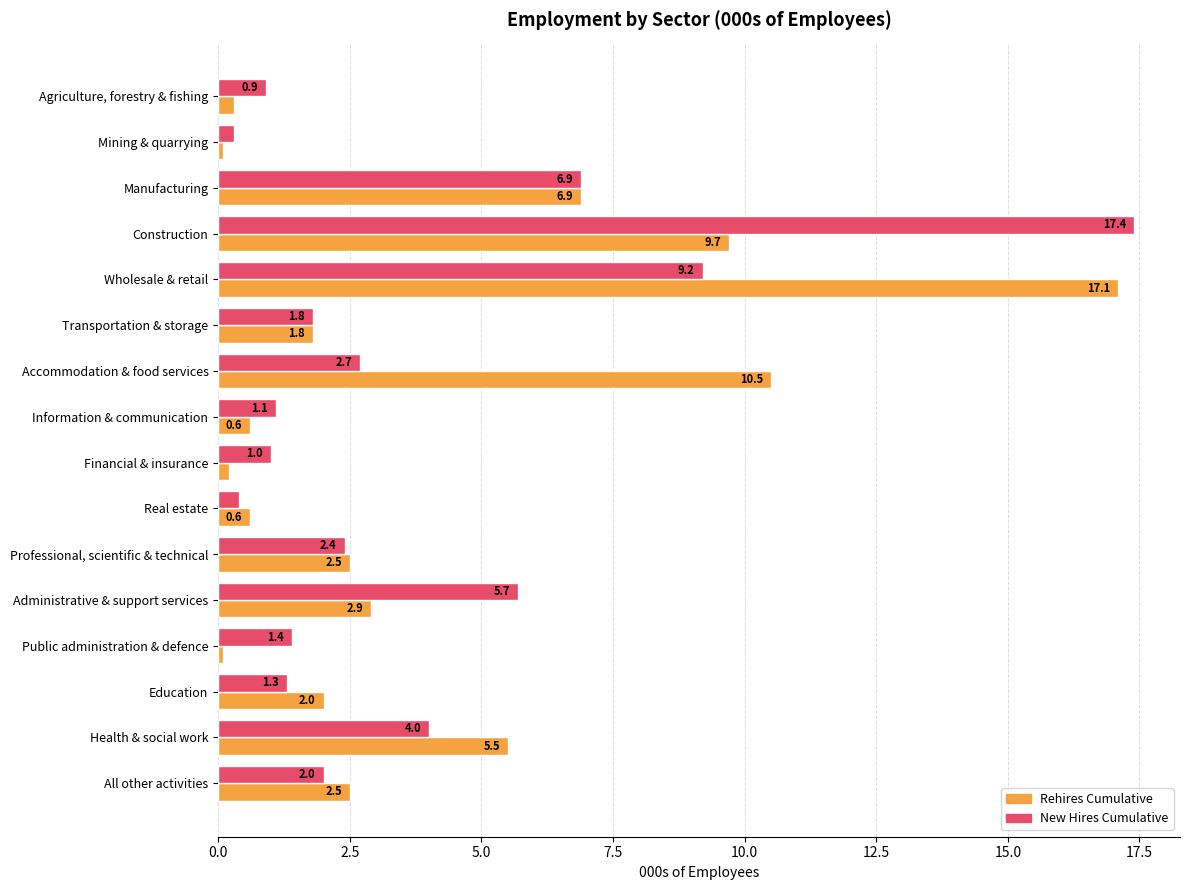

Count the number of categories in the chart.

16